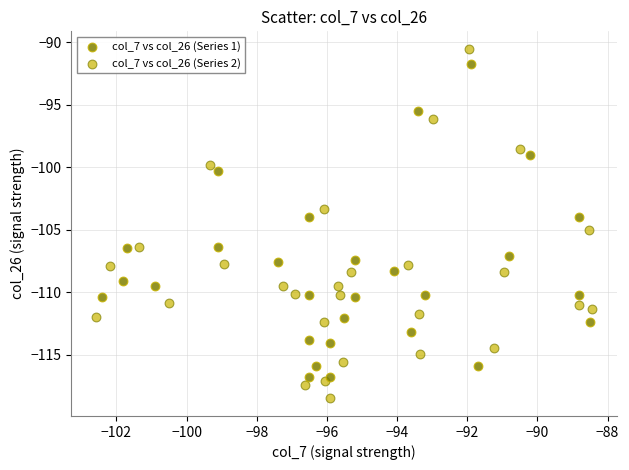

What are all the series names shown in the legend?

col_7 vs col_26 (Series 1), col_7 vs col_26 (Series 2)